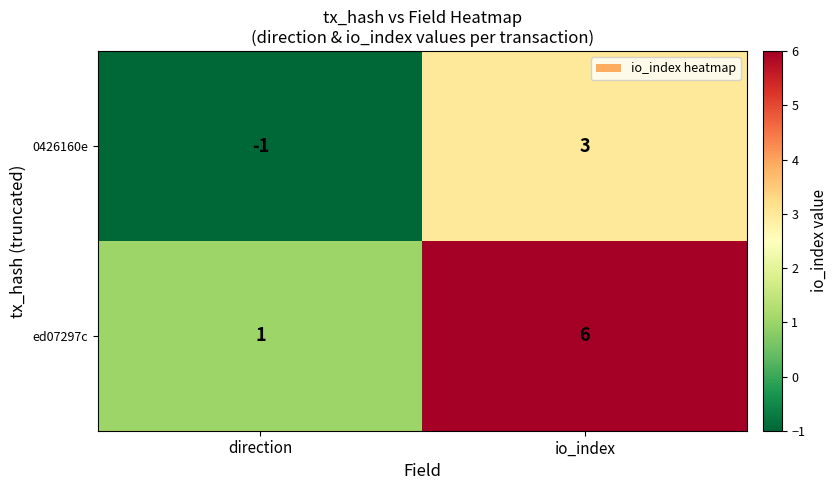

The value of ed07297c at io_index is 9. True or false?

False